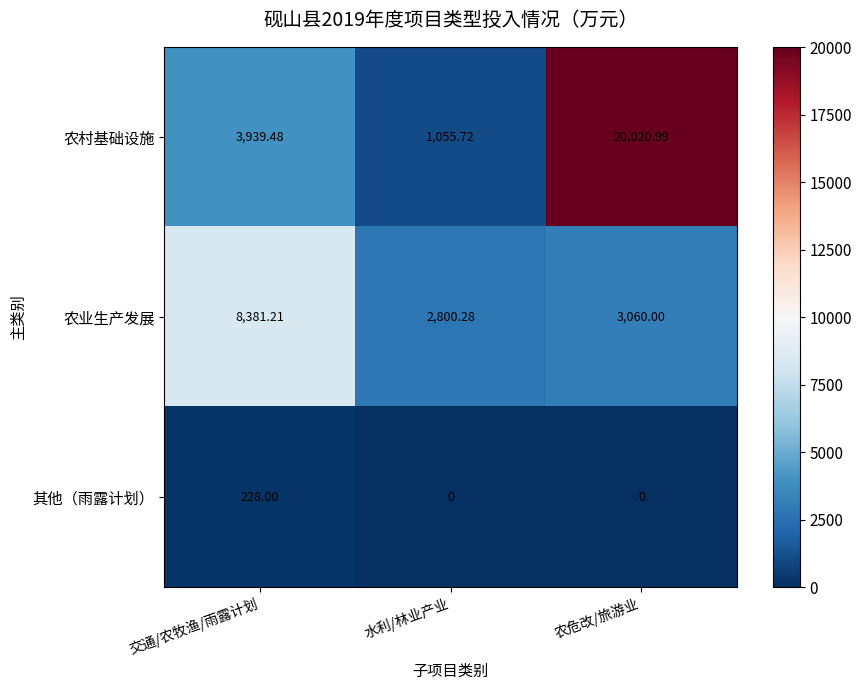

At which label does 农村基础设施 first exceed 3939?

交通/农牧渔/雨露计划